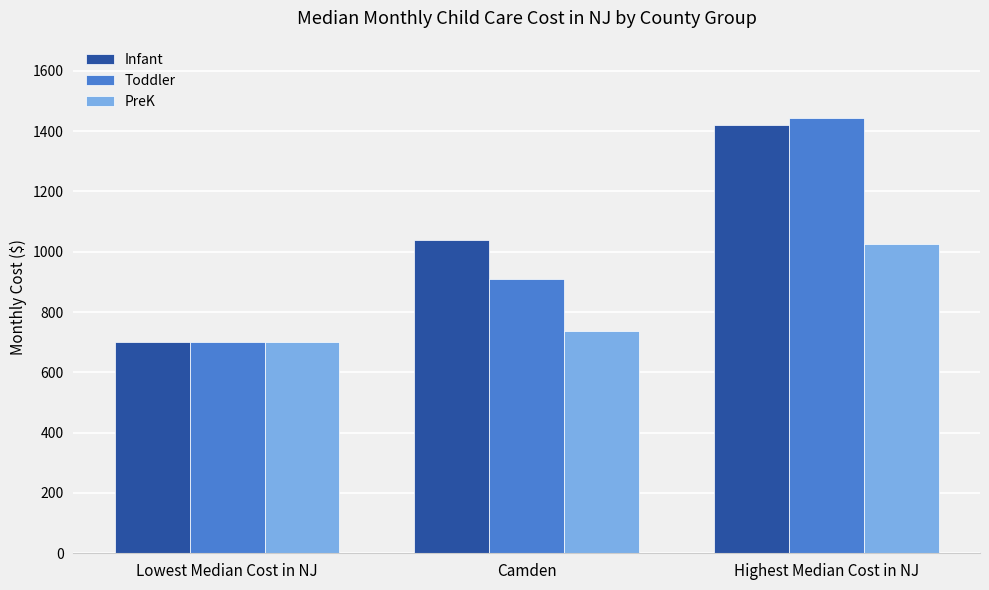

Rank the series by their average value, from highest to lowest.

Infant, Toddler, PreK